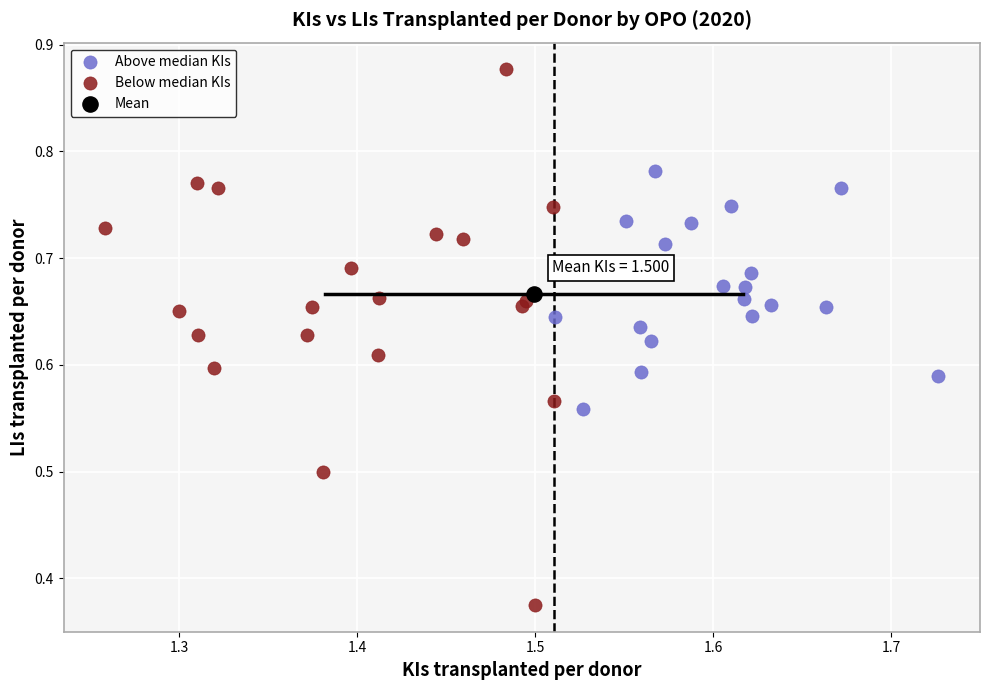

What are all the series names shown in the legend?

Above median KIs, Below median KIs, Mean